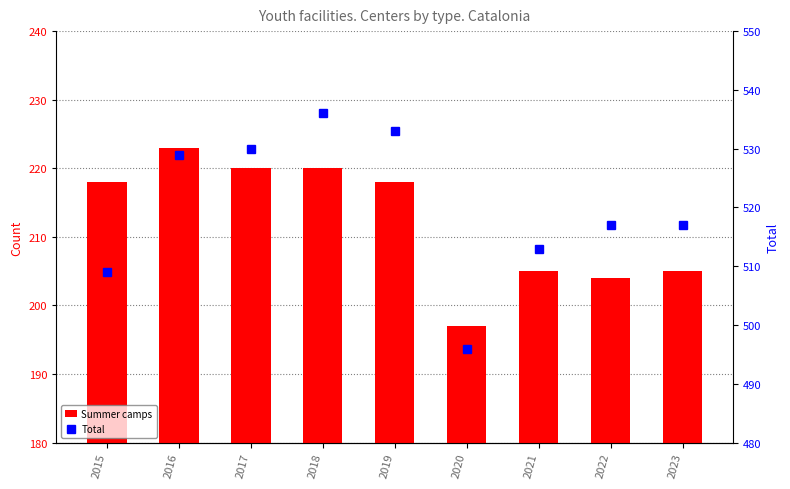

Which series changed the most between 2015 and 2021?

Summer camps